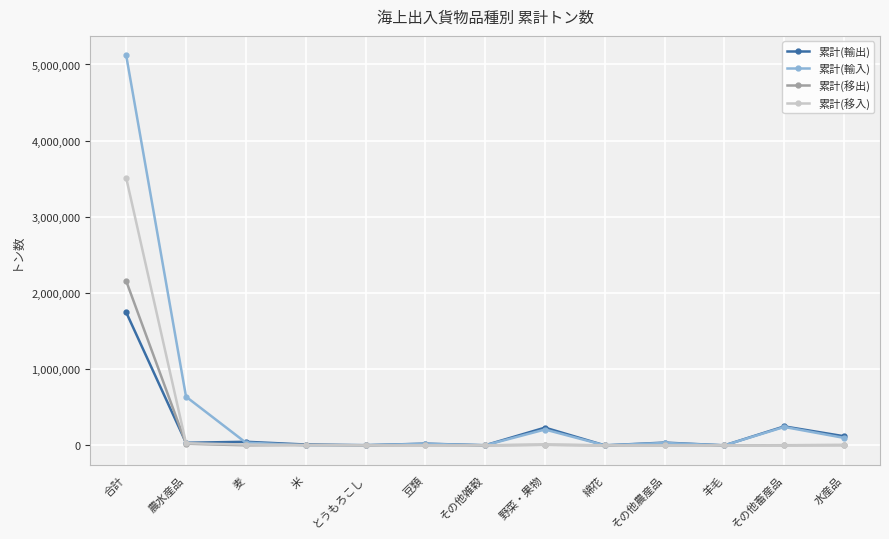

Which series has the largest range (max minus min)?

累計(輸入)